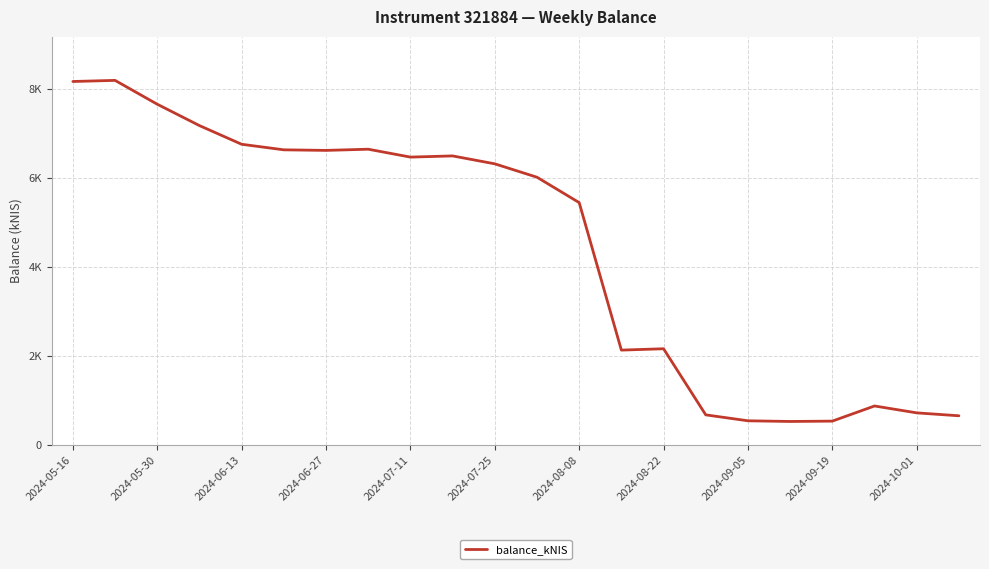

Is this an area chart (filled region under the line)?

No